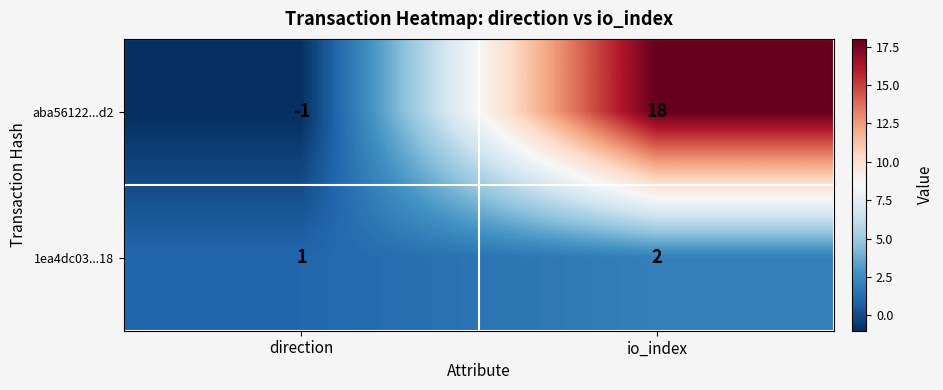

What is the sum of the 1ea4dc03...18 values at direction and io_index?

3